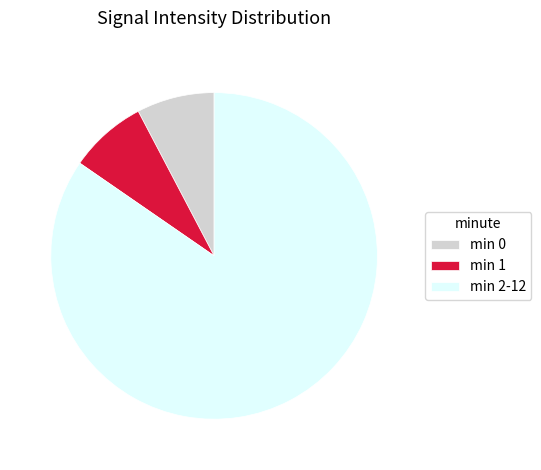

Is the sum of min 2-12 and min 1 greater than half?

Yes